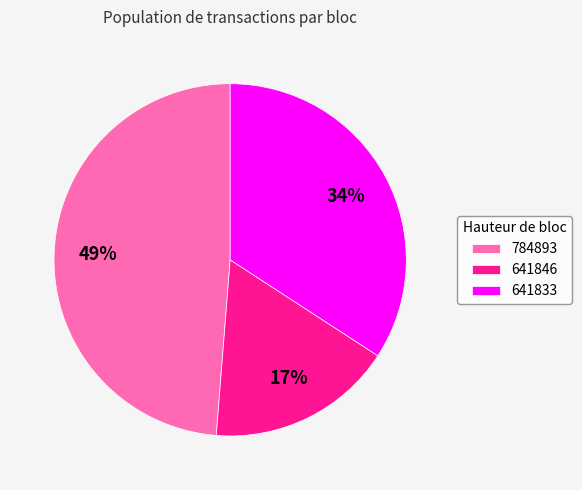

Combined, do 784893 and 641833 account for over 50%?

Yes